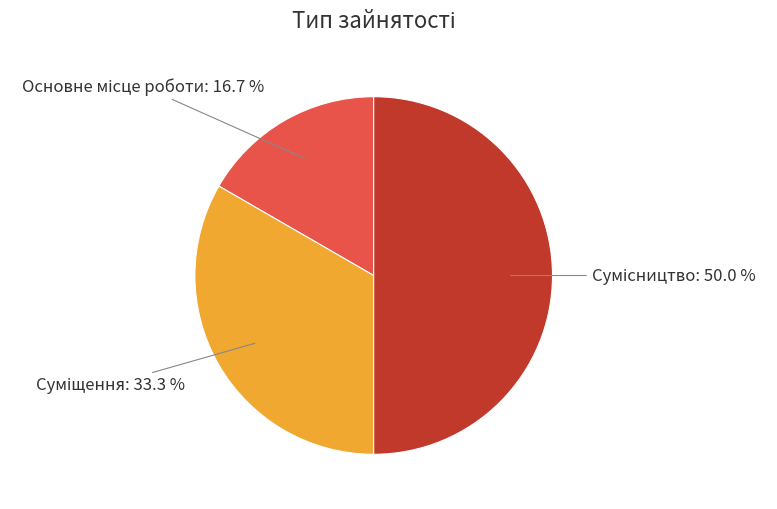

To the nearest percent, what is the difference between the largest and smallest slice percentages?

33%